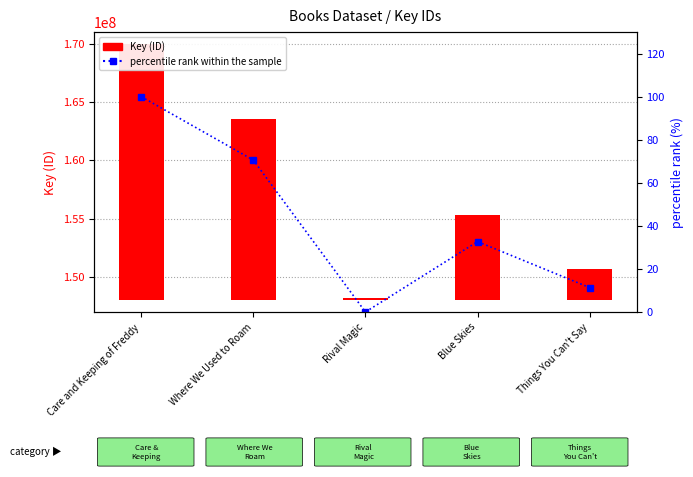

Which series has the largest total across all categories?

Key (ID)